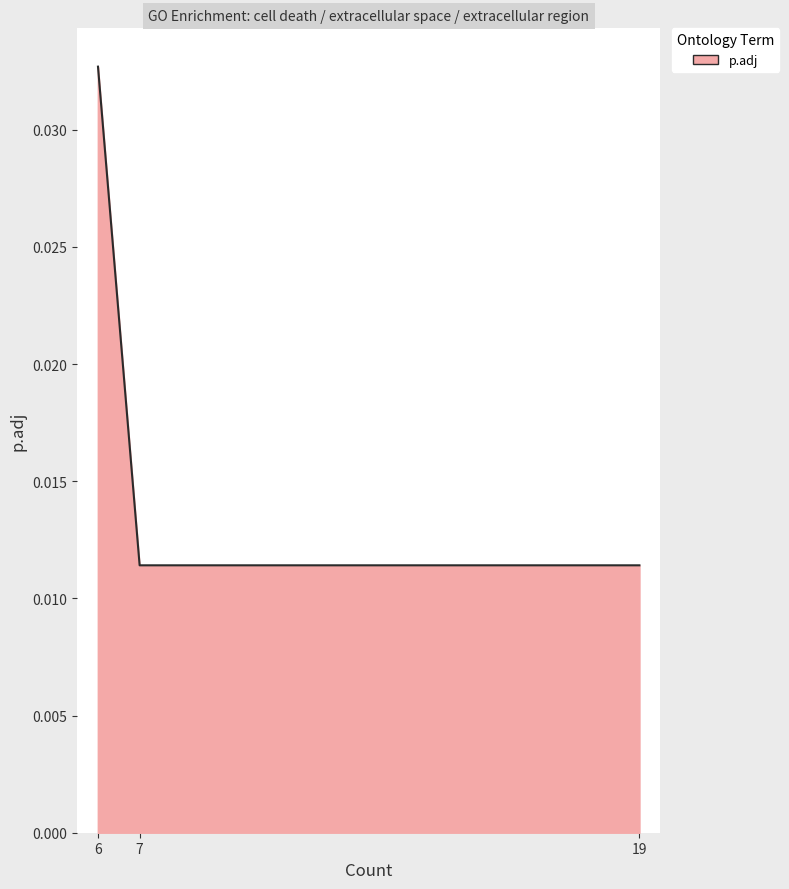

Count the values in the range 0 to 1.

300